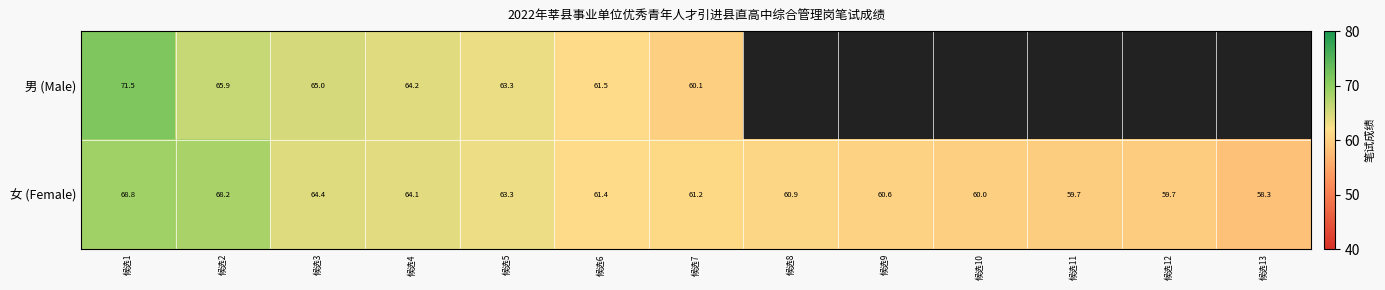

Is the value of 女 (Female) at 候选5 greater than the value of 男 (Male) at 候选3?

No